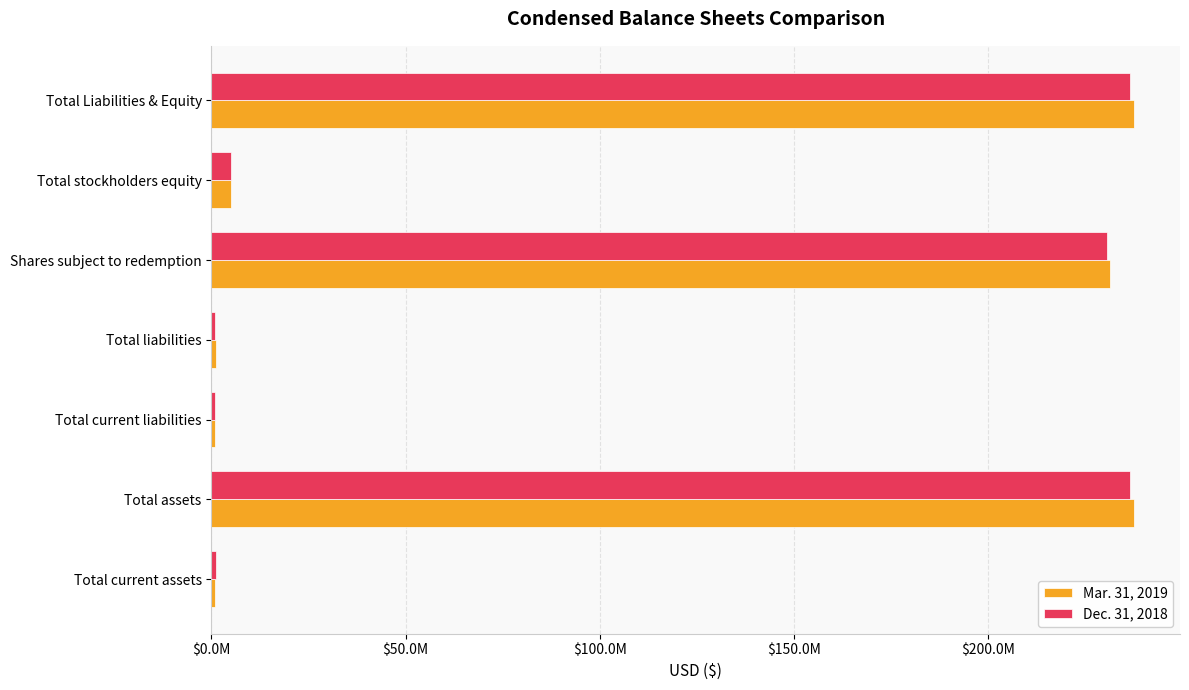

List the series in order of their overall mean, lowest first.

Dec. 31, 2018, Mar. 31, 2019